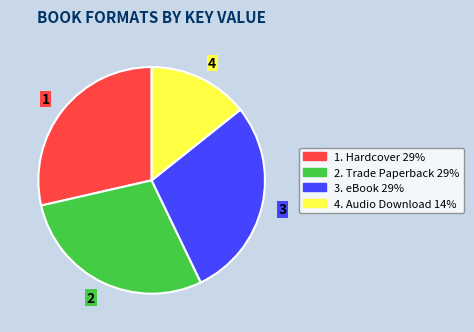

How many slices are in this pie chart?

4